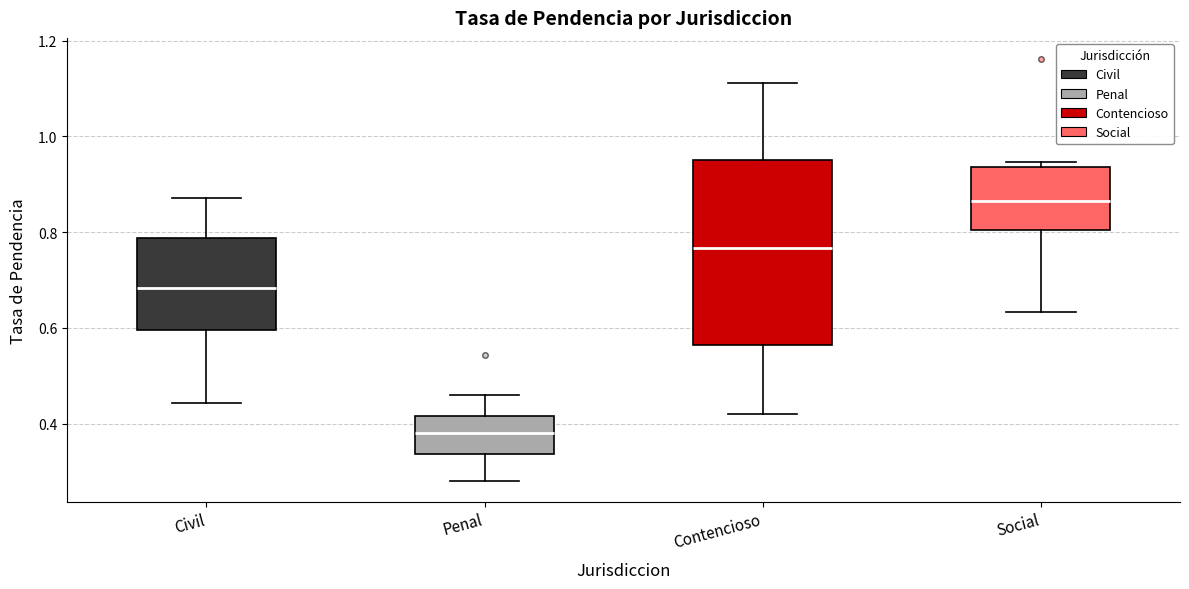

Reading left to right, read every box against the y-axis: the position of its median line, the range the box covers, and the ends of its whiskers. The values are not printed on the chart, so give them approximately, as read against the axis.

Civil: median 0.68, box 0.60 to 0.78, whiskers 0.44 to 0.88
Penal: median 0.38, box 0.34 to 0.42, whiskers 0.28 to 0.46
Contencioso: median 0.76, box 0.56 to 0.96, whiskers 0.42 to 1.12
Social: median 0.86, box 0.80 to 0.94, whiskers 0.64 to 0.94 (just above the box's upper edge)